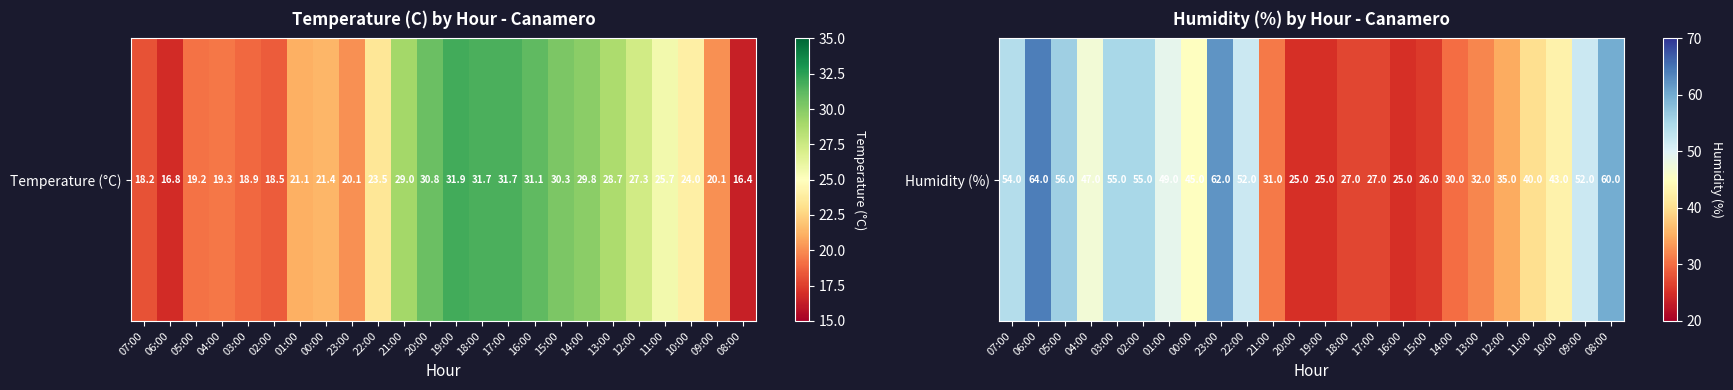

The value at 09:00 is 21. True or false?

False